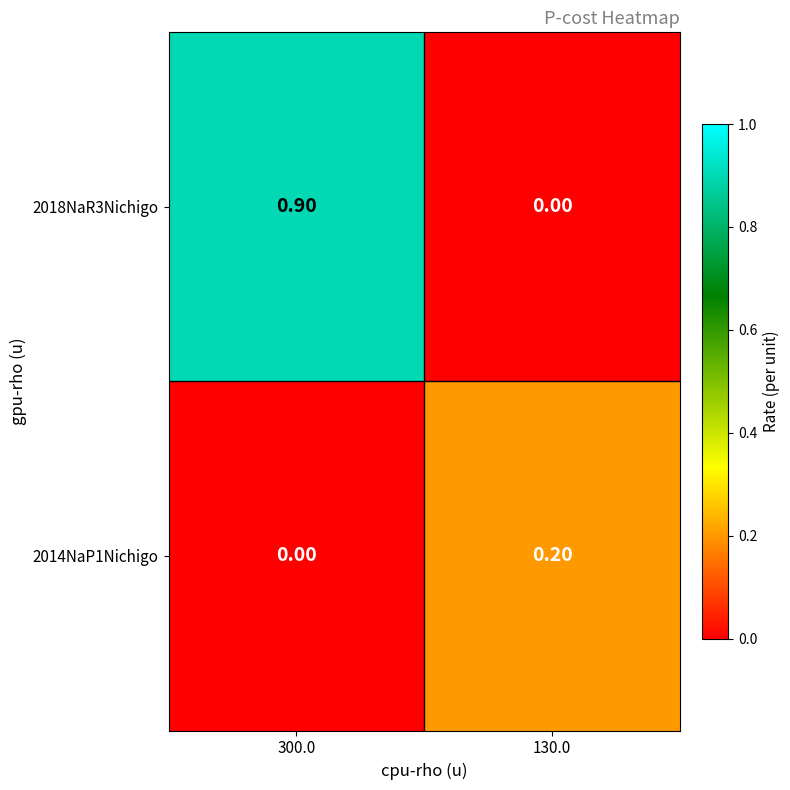

Which series changed the most between 300.0 and 130.0?

2018NaR3Nichigo